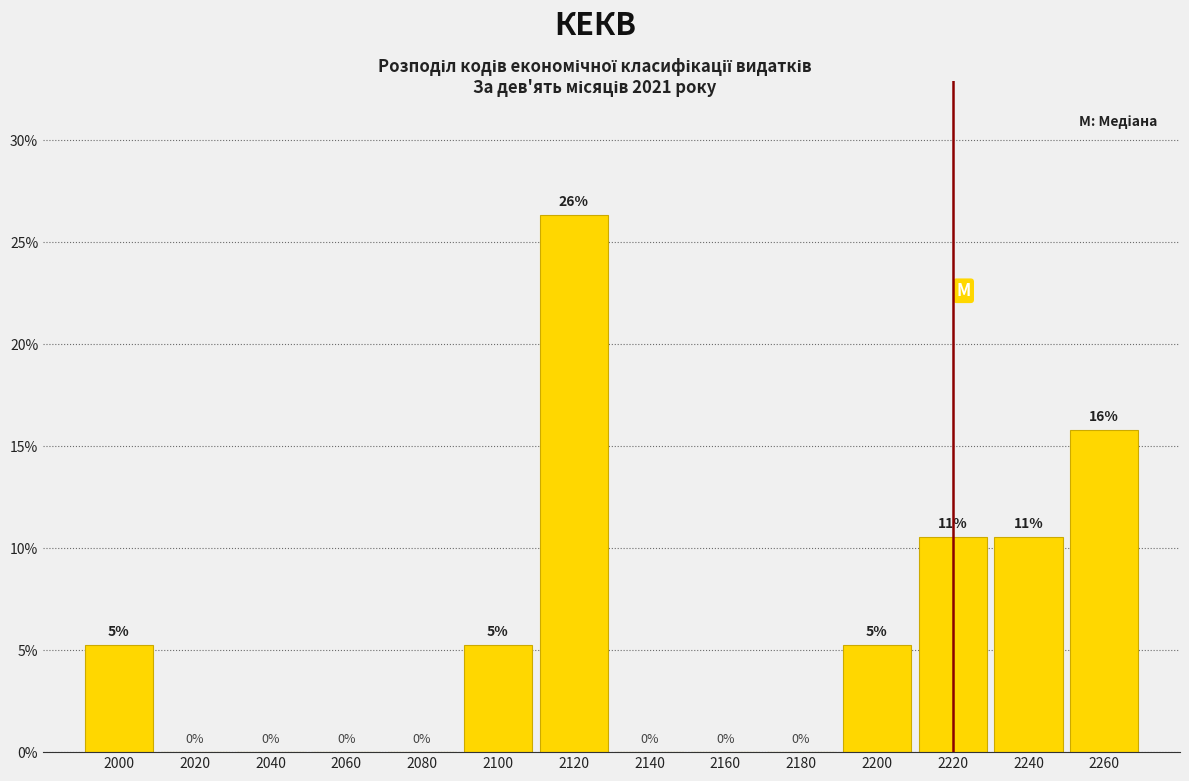

Over which range of the x-axis is the bar tallest?

2110 to 2130